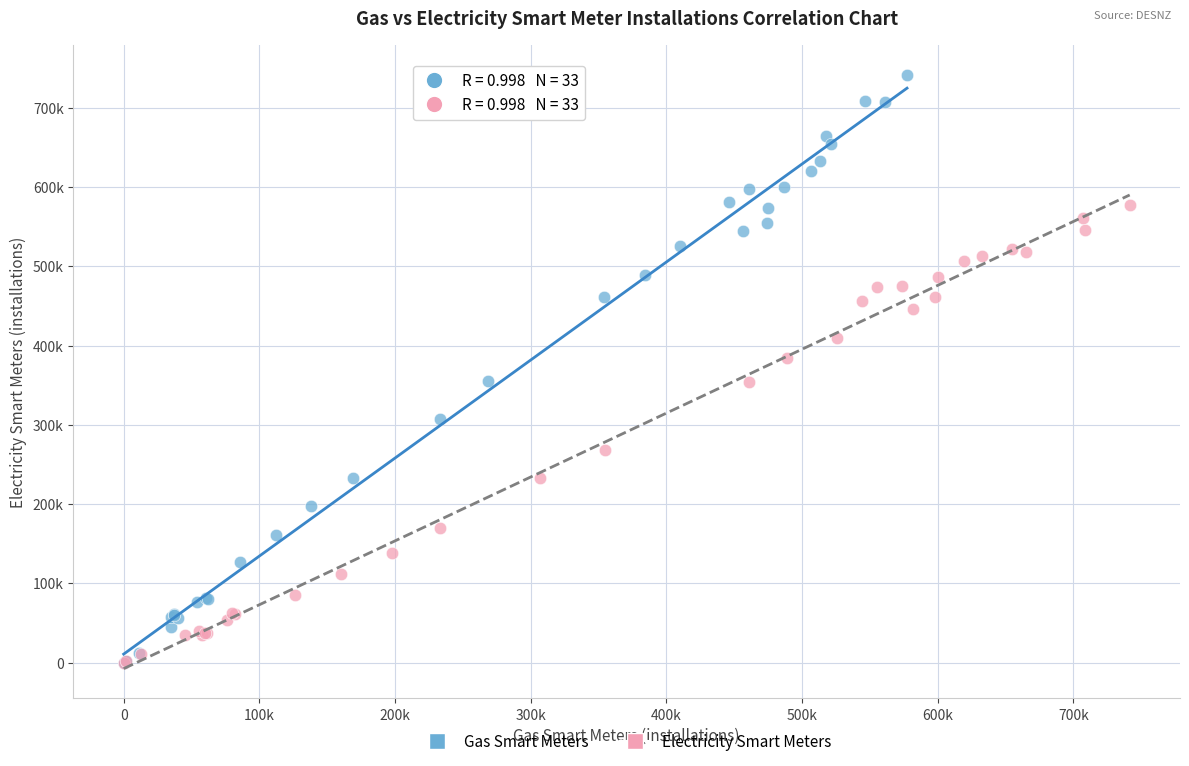

What are all the series names shown in the legend?

Gas Smart Meters, Electricity Smart Meters